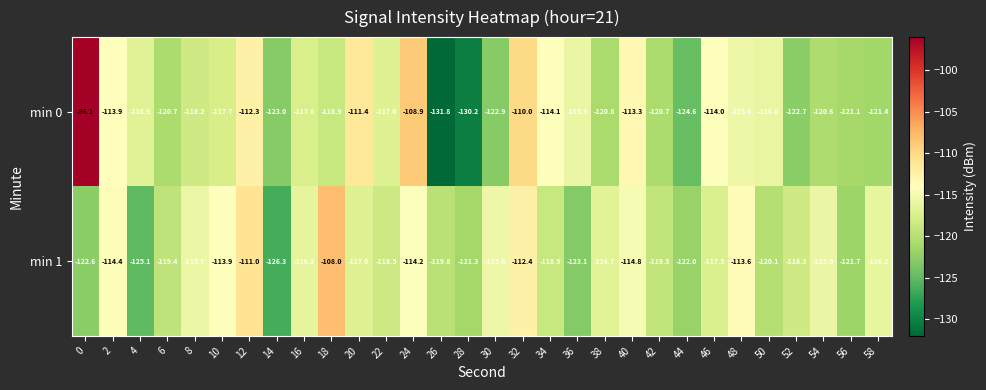

Count the number of data series in this chart.

2